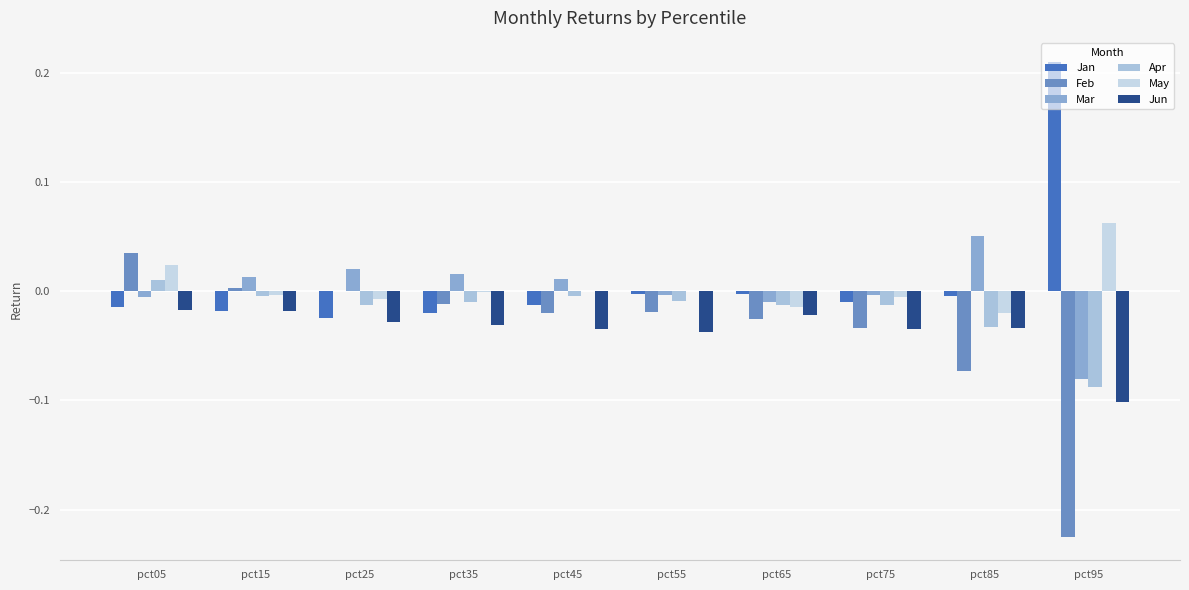

Which series has the largest range (max minus min)?

Feb